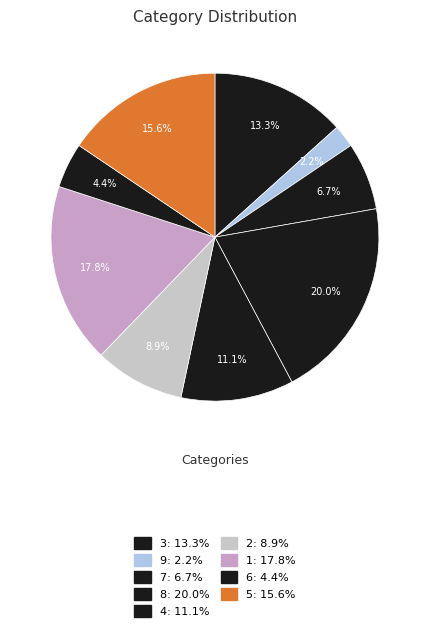

Which category has the smallest portion of the pie?

9